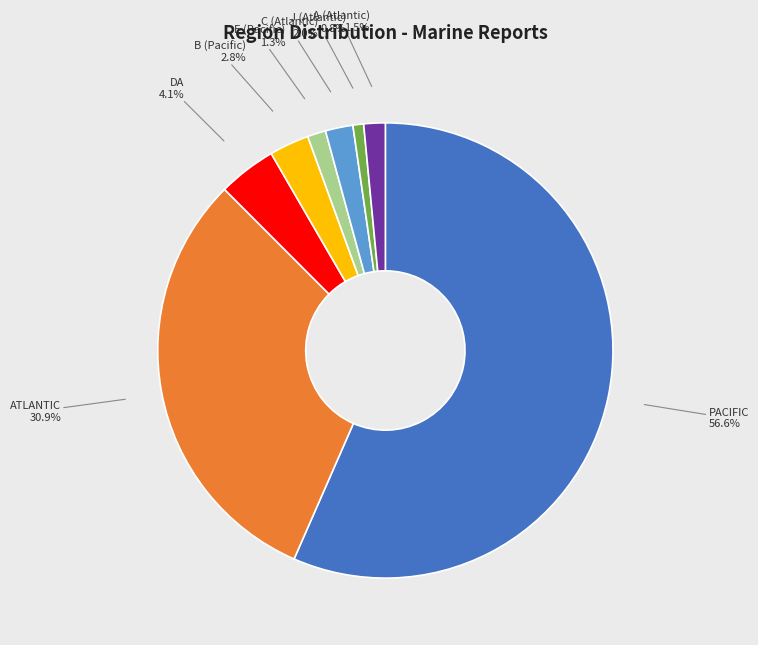

Do PACIFIC and B (Pacific) together represent more than half of the pie?

Yes